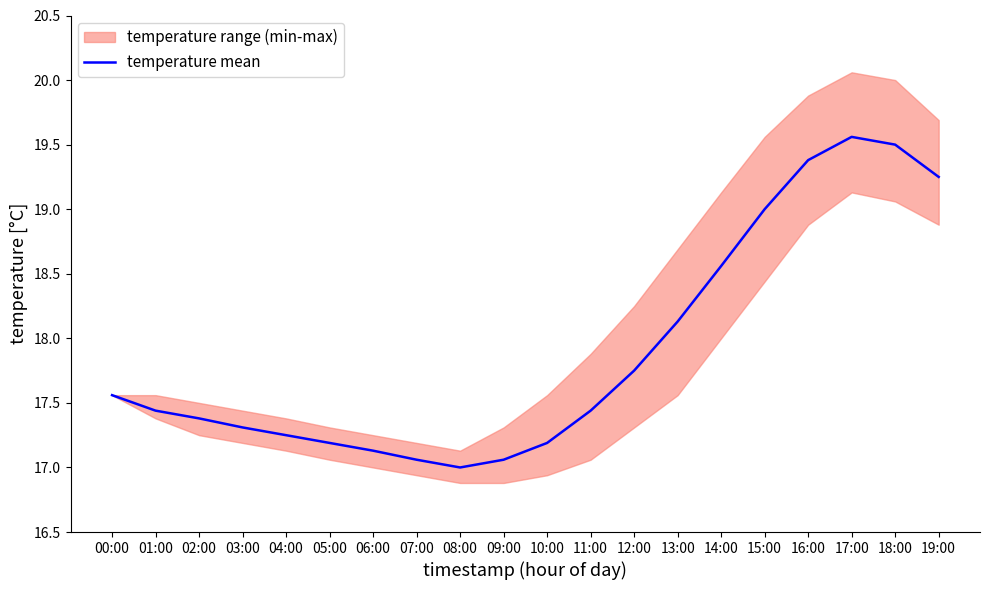

Rank the categories by value from lowest to highest.

08:00, 07:00, 09:00, 06:00, 05:00, 10:00, 04:00, 03:00, 02:00, 01:00, 11:00, 00:00, 12:00, 13:00, 14:00, 15:00, 19:00, 16:00, 18:00, 17:00